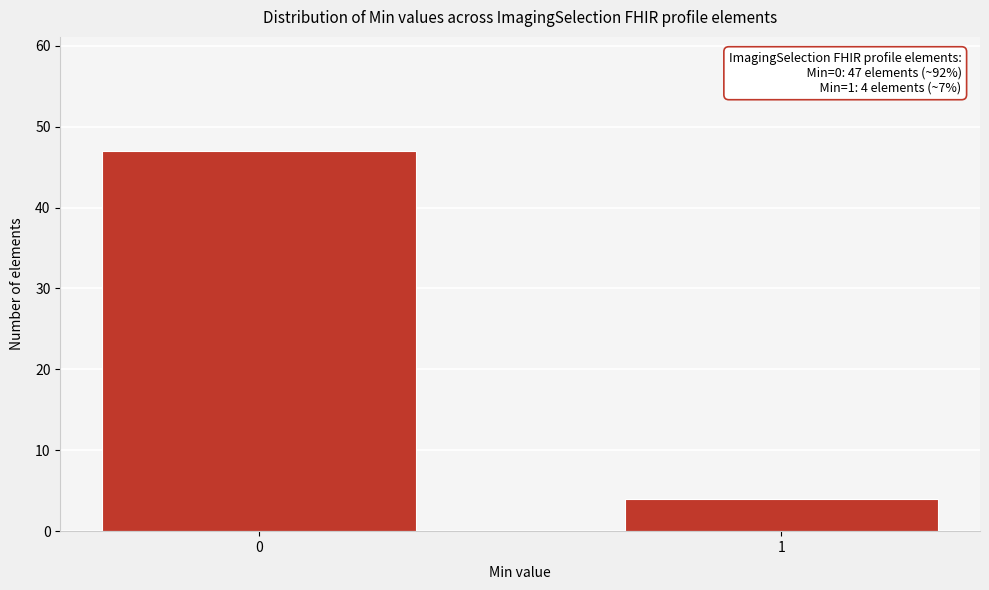

Reading left to right, extract all data points from this chart.

0=47	1=4